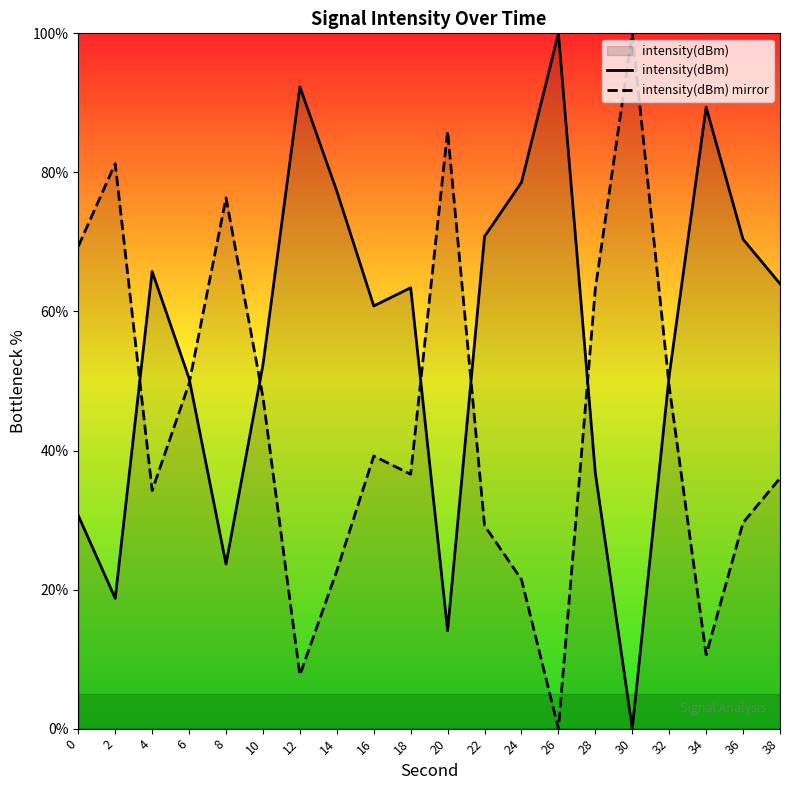

Where do intensity(dBm) and intensity(dBm) mirror first cross each other?

2 and 4